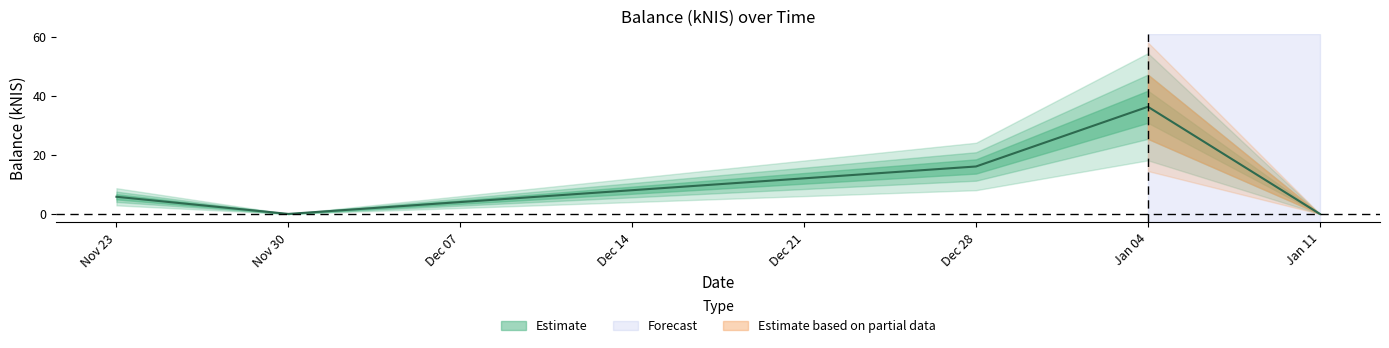

What is the label of the 2nd point from the left?

Nov 30